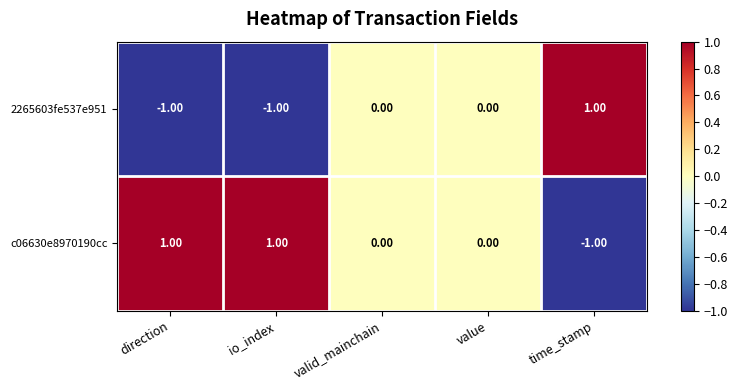

Which category has the highest value in the 2265603fe537e951 series?

time_stamp